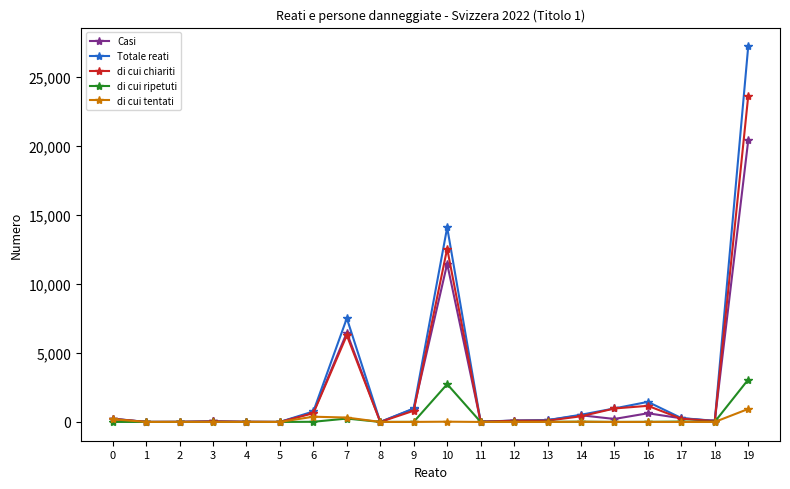

At which label is Casi closest to 10203?

10